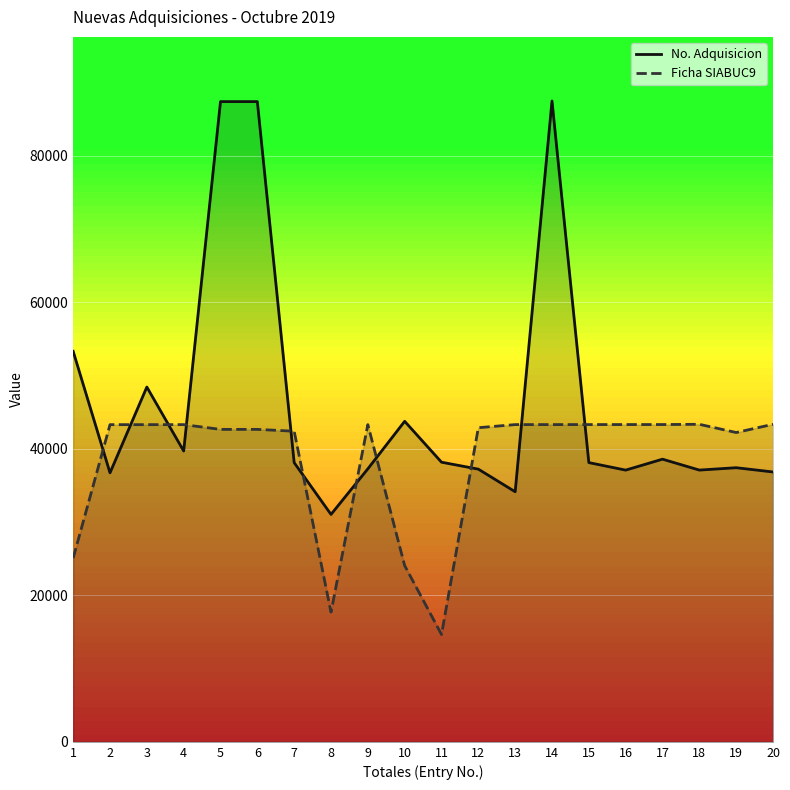

Reading left to right, what are all the values shown in this chart?

No. Adquisicion: 53305	36715	48426	39695	87386	87387	38107	31040	37262	43749	38168	37220	34134	87471	38113	37086	38580	37091	37415	36834
Ficha SIABUC9: 25078	43292	43293	43296	42645	42647	42396	17709	43297	24053	14651	42876	43299	43300	43303	43305	43307	43340	42219	43341